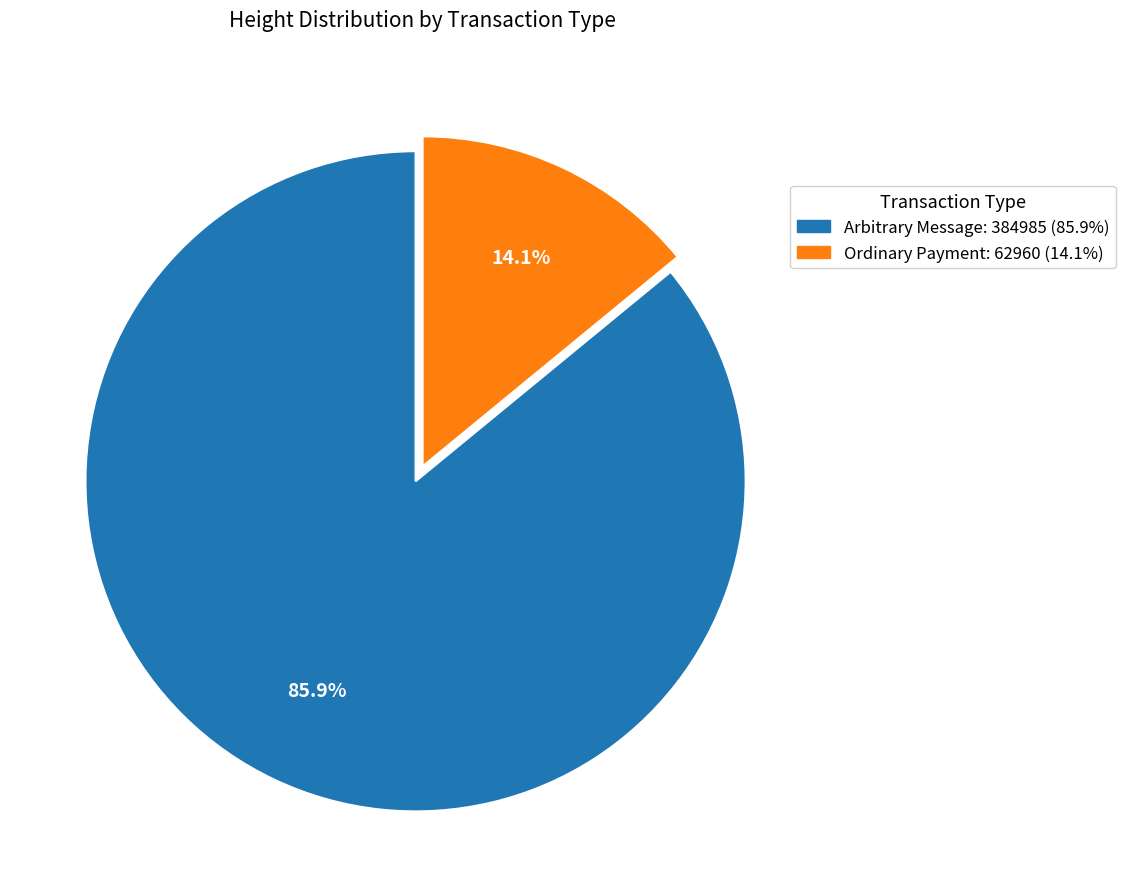

Does any single category account for the majority?

Yes